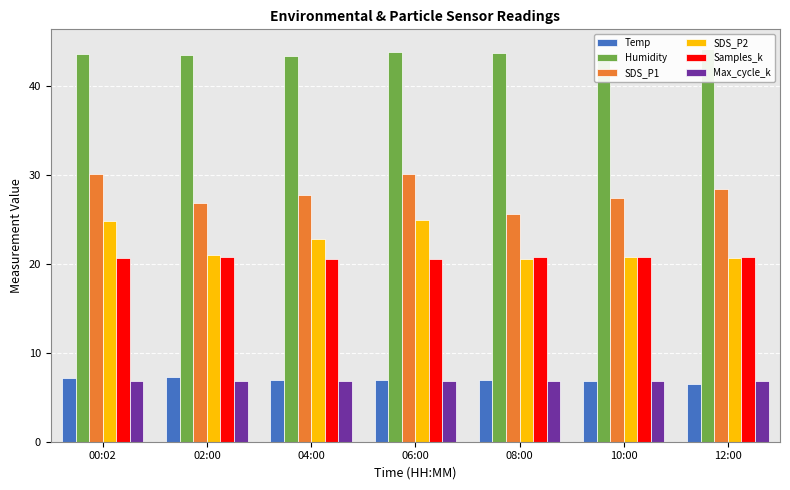

True or false: Max_cycle_k has a value of 9.7 at 06:00.

False